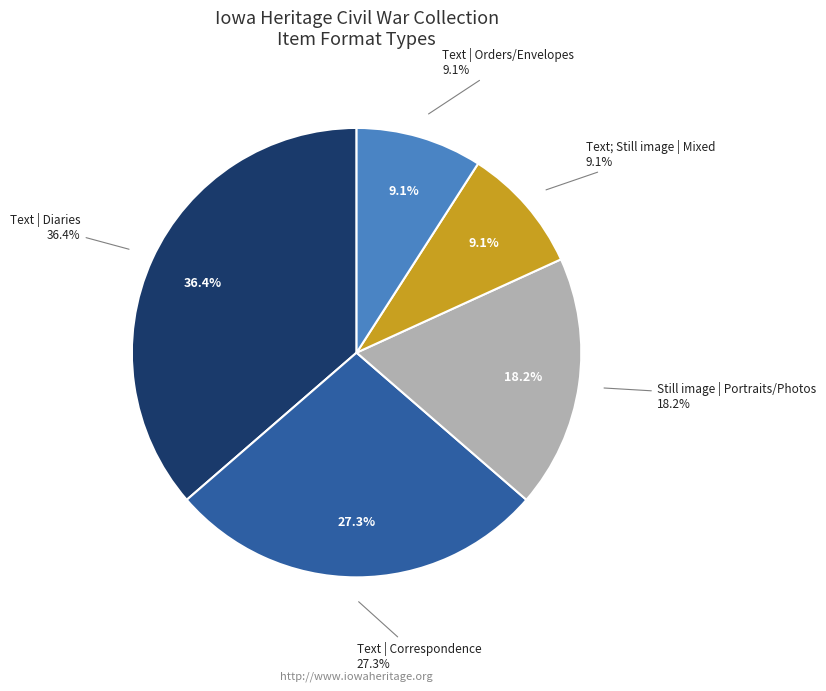

Is Educational use only the majority of the pie?

No